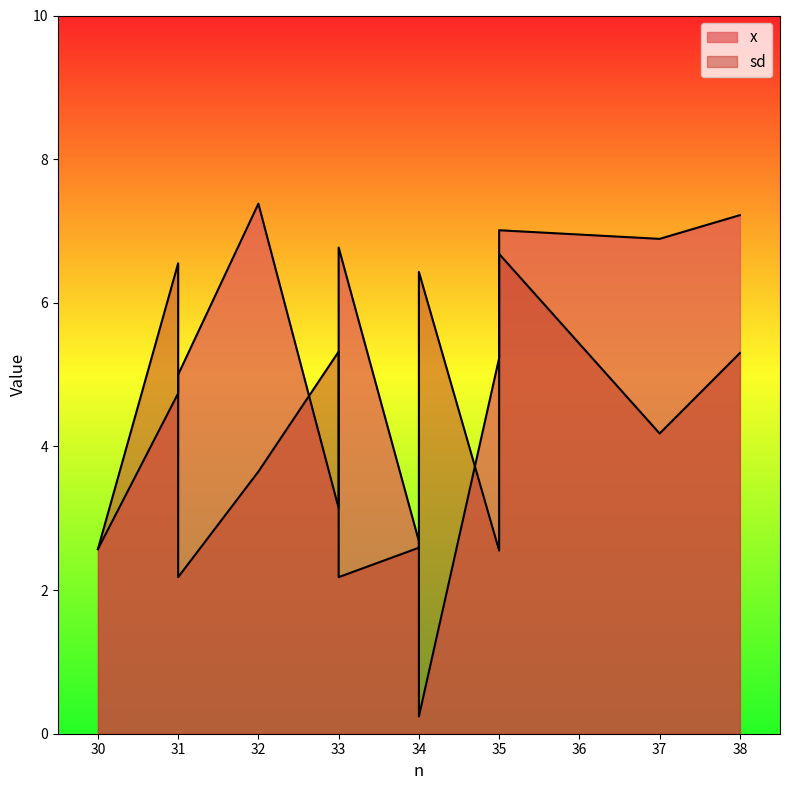

After their last crossing, which series has the higher values: sd or x?

sd